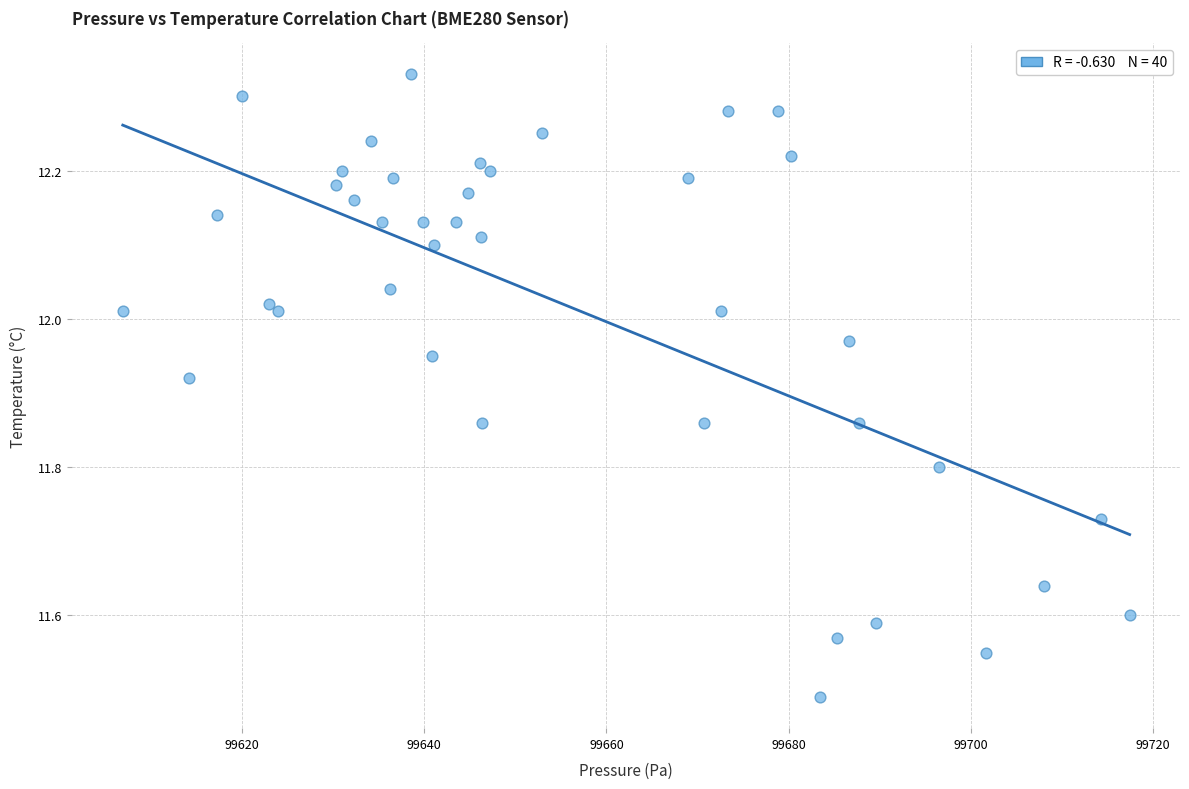

What is the range of X values (max minus min)?

110.5